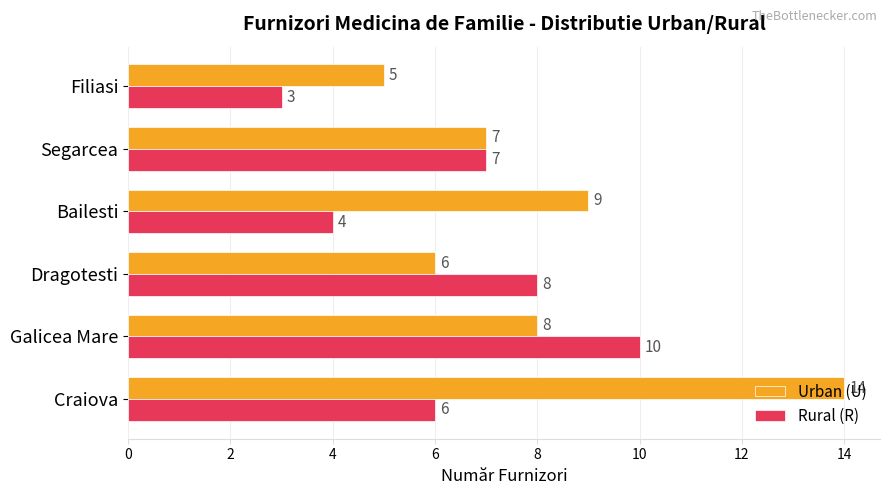

List the series in order of their peak value, highest first.

Urban (U), Rural (R)